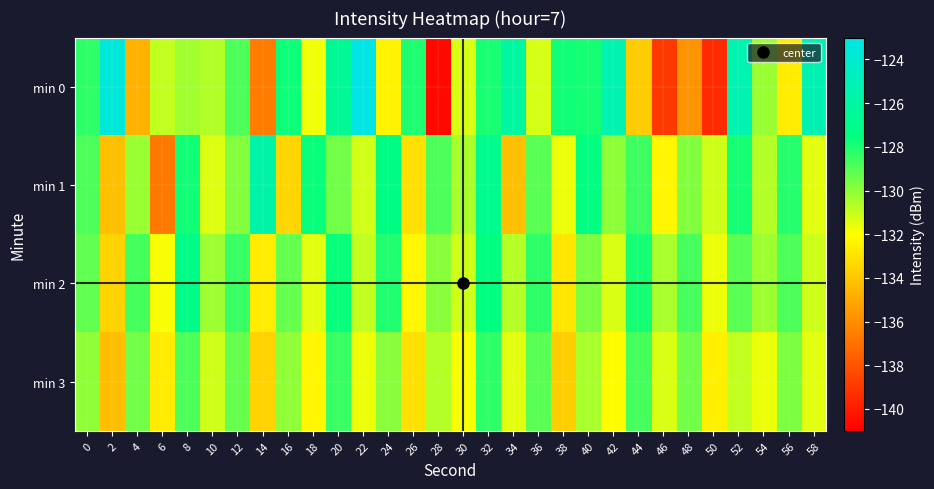

Reading left to right, list all the values displayed in this chart.

min 0: 0=-128.3	2=-123.5	4=-134.7	6=-130.9	8=-130.4	10=-130.6	12=-128.9	14=-136.6	16=-127.7	18=-131.7	20=-126.6	22=-123.1	24=-132.4	26=-128.0	28=-140.7	30=-131.3	32=-127.9	34=-126.2	36=-131.3	38=-127.8	40=-127.9	42=-125.4	44=-133.8	46=-139.0	48=-135.8	50=-139.5	52=-125.4	54=-130.2	56=-132.7	58=-125.3
min 1: 0=-128.9	2=-134.2	4=-130.2	6=-136.7	8=-127.8	10=-131.4	12=-129.9	14=-125.7	16=-133.4	18=-127.7	20=-129.5	22=-131.2	24=-127.3	26=-133.1	28=-128.9	30=-130.5	32=-126.8	34=-134.2	36=-129.1	38=-131.7	40=-127.4	42=-130.0	44=-128.6	46=-132.3	48=-129.8	50=-131.1	52=-127.9	54=-130.7	56=-128.2	58=-131.5
min 2: 0=-129.2	2=-133.5	4=-128.7	6=-131.9	8=-127.1	10=-130.3	12=-128.5	14=-132.7	16=-129.3	18=-131.5	20=-127.7	22=-130.9	24=-128.1	26=-132.3	28=-129.9	30=-131.1	32=-127.5	34=-130.7	36=-128.3	38=-132.9	40=-129.7	42=-131.3	44=-127.9	46=-130.5	48=-128.7	50=-131.7	52=-129.1	54=-130.3	56=-128.9	58=-131.1
min 3: 0=-130.1	2=-134.3	4=-129.5	6=-132.7	8=-128.9	10=-131.1	12=-129.3	14=-133.5	16=-130.1	18=-132.3	20=-128.5	22=-131.7	24=-129.9	26=-133.1	28=-130.7	30=-131.9	32=-128.3	34=-131.5	36=-129.1	38=-133.7	40=-130.5	42=-132.1	44=-128.7	46=-131.3	48=-129.5	50=-132.5	52=-130.9	54=-131.7	56=-129.7	58=-131.5